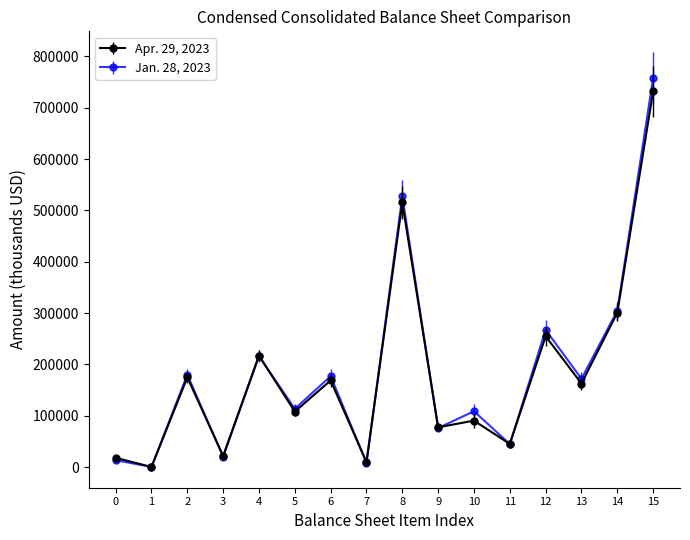

The value of Jan. 28, 2023 at 15 is 1048377. True or false?

False